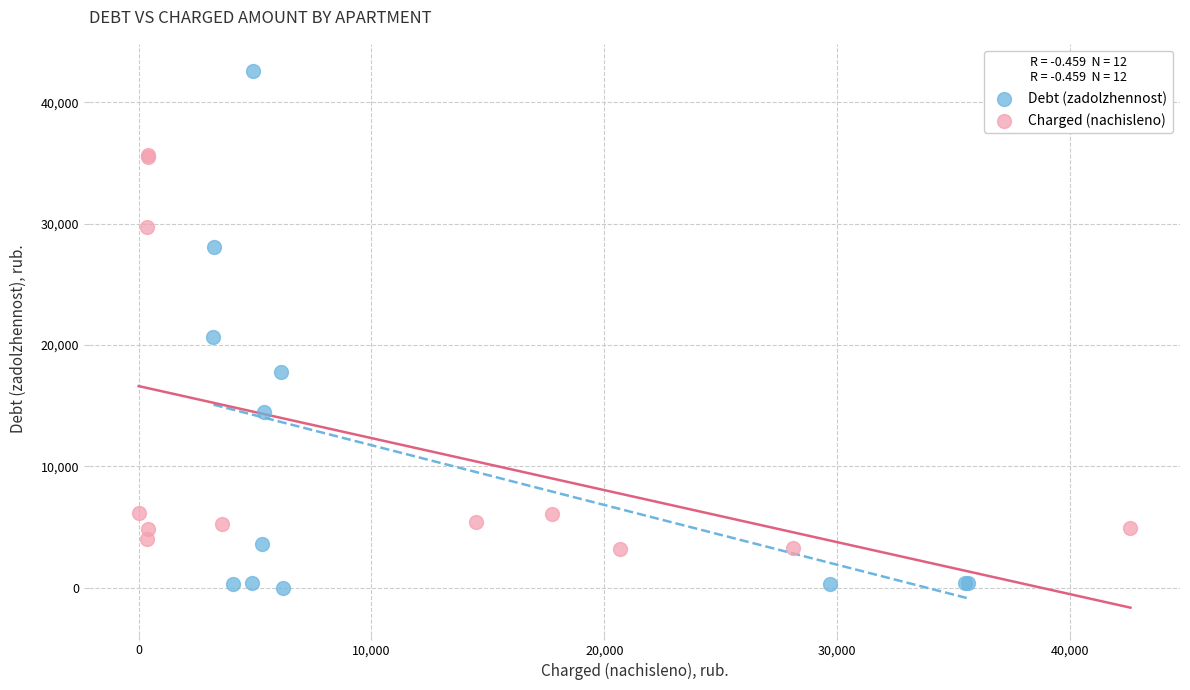

Which series contains the lowest Y value?

Debt (zadolzhennost)